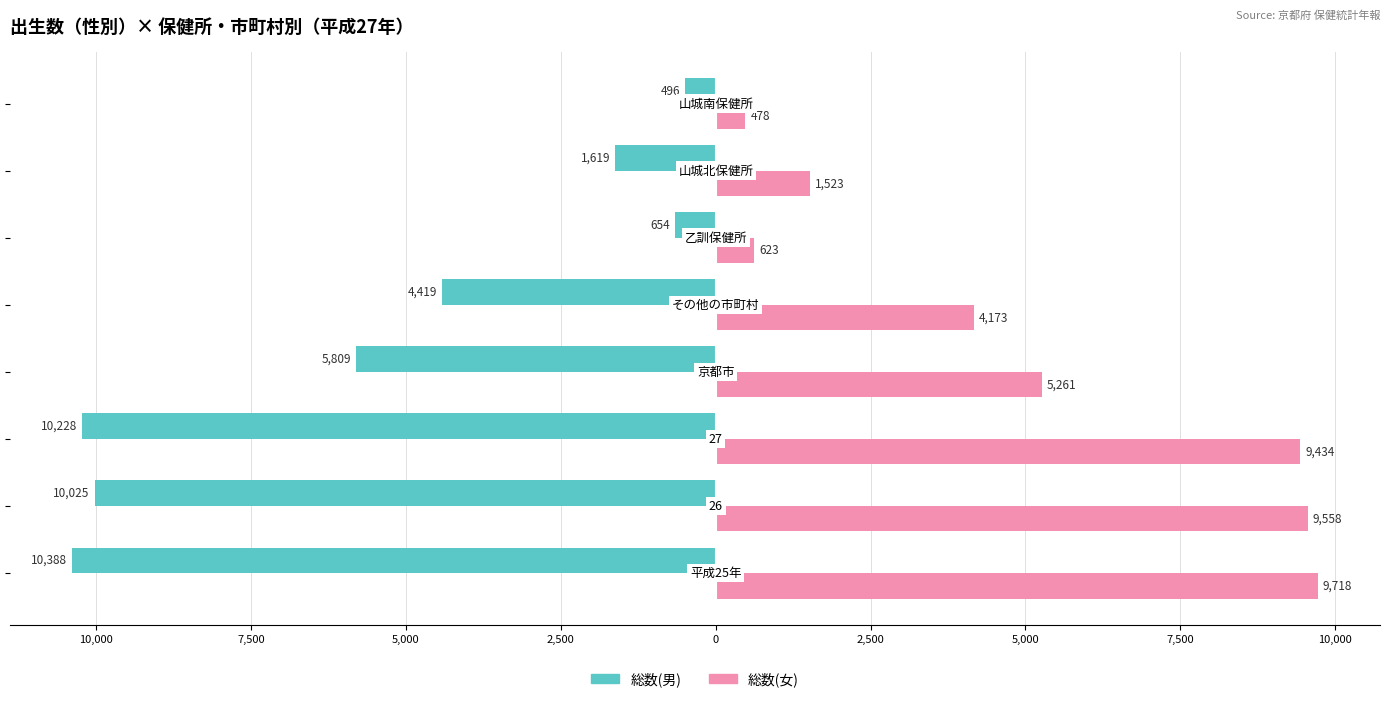

What are all the series names shown in the legend?

総数(男), 総数(女)